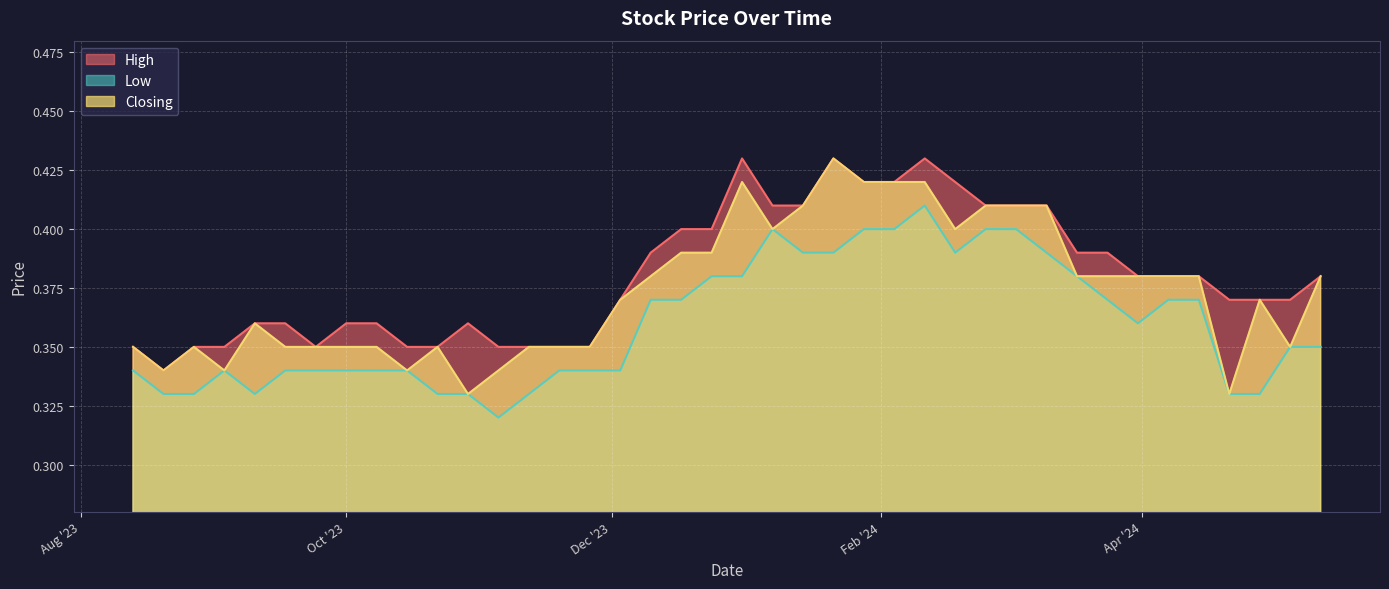

How many lines are shown in the chart?

3